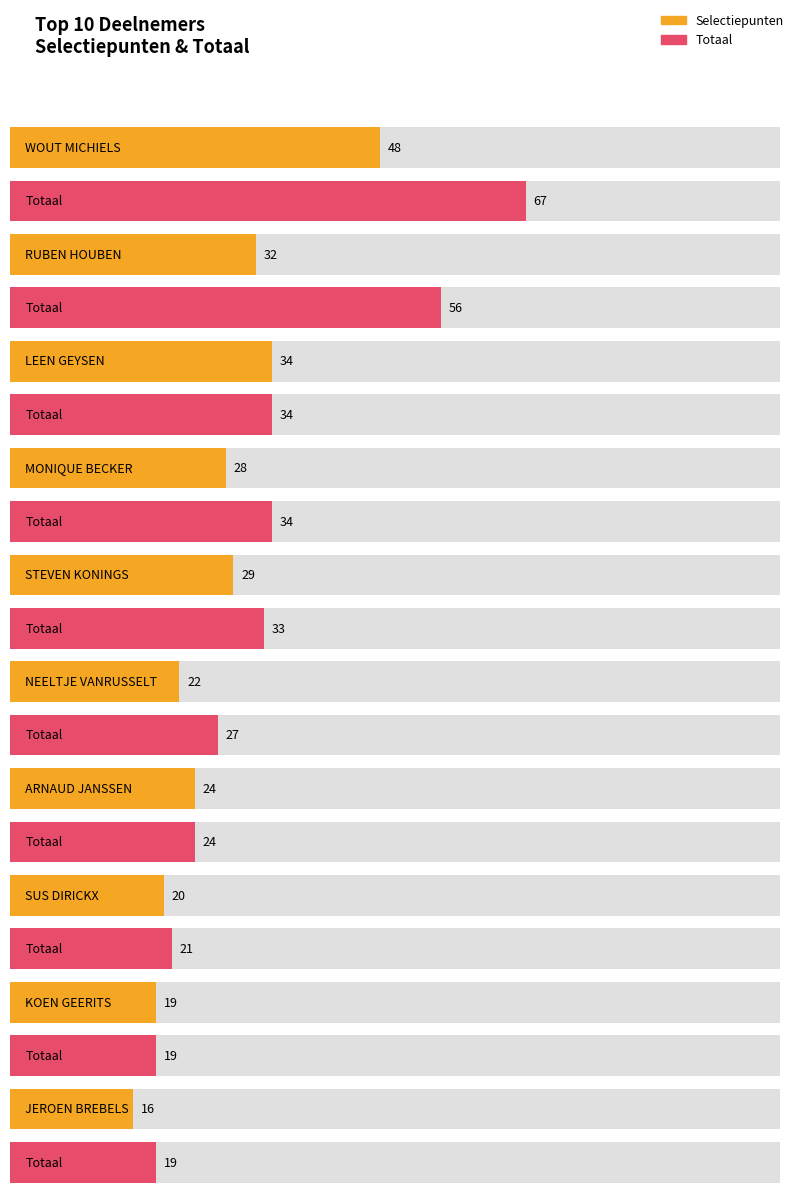

The value of Selectiepunten at ARNAUD JANSSEN is 24. True or false?

True